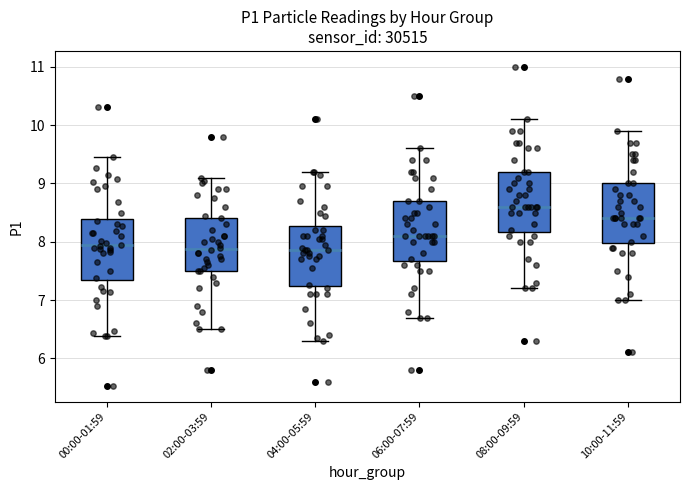

Where is the upper edge of the box for 10:00-11:59 on the y-axis? The values are not printed on the chart, so give them approximately, as read against the axis.

9.0